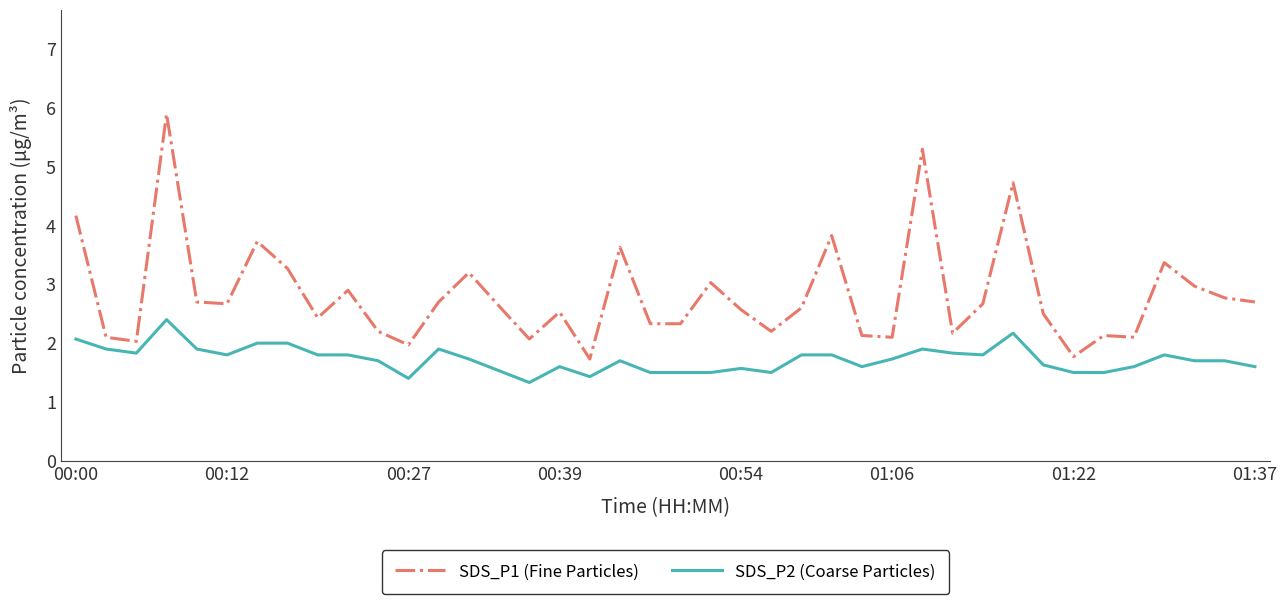

True or false: SDS_P1 (Fine Particles) and SDS_P2 (Coarse Particles) intersect in this chart.

False